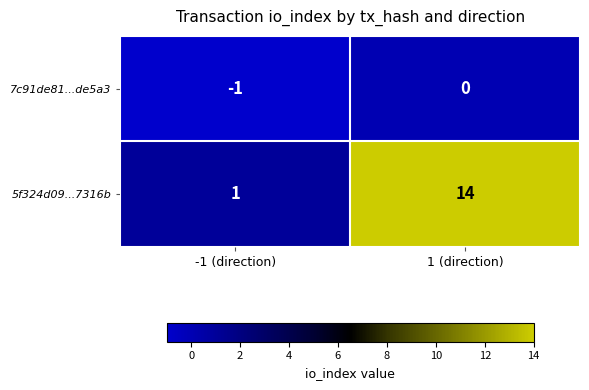

Rank the series by their average value, from highest to lowest.

5f324d09...7316b, 7c91de81...de5a3